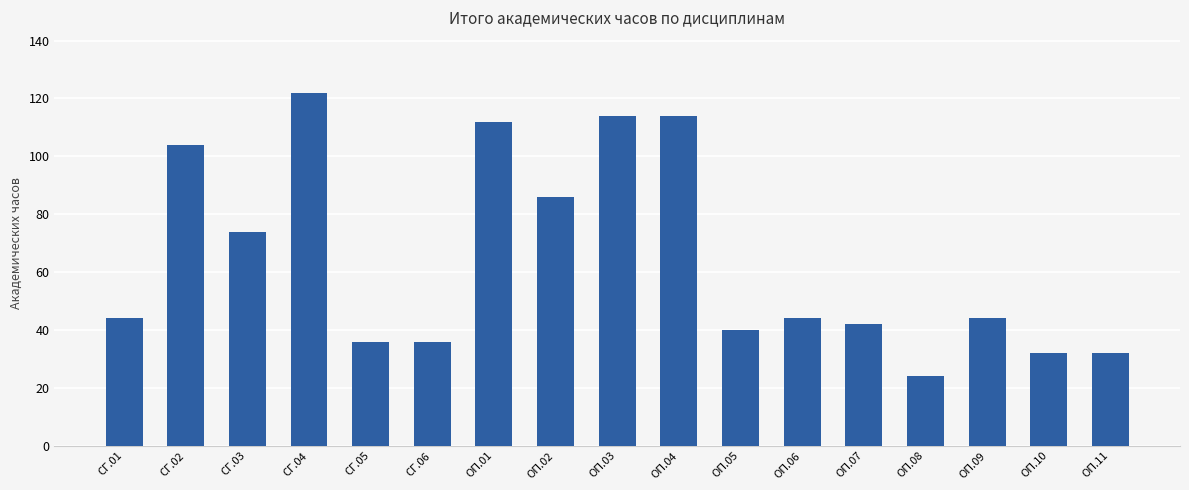

Reading left to right, list all the values displayed in this chart.

44	104	74	122	36	36	112	86	114	114	40	44	42	24	44	32	32